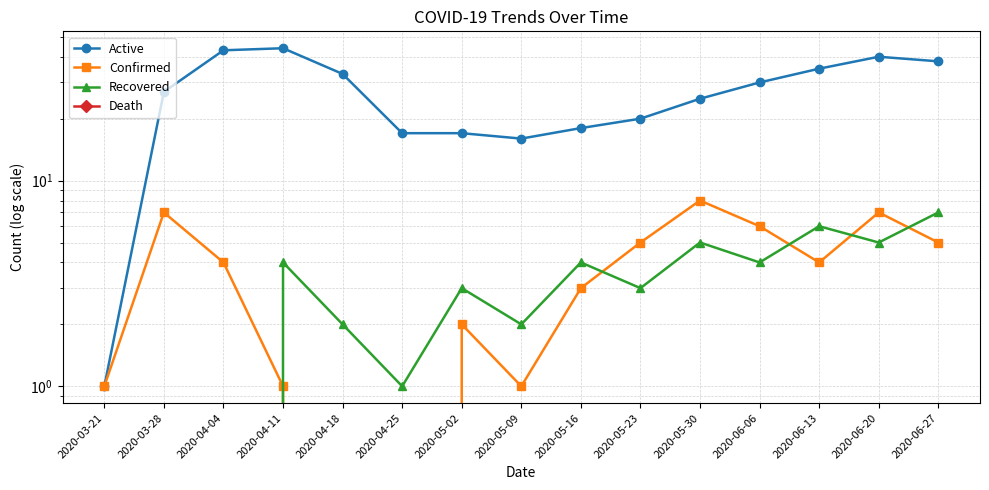

Which series changed the most between 2020-05-02 and 2020-05-23?

Active